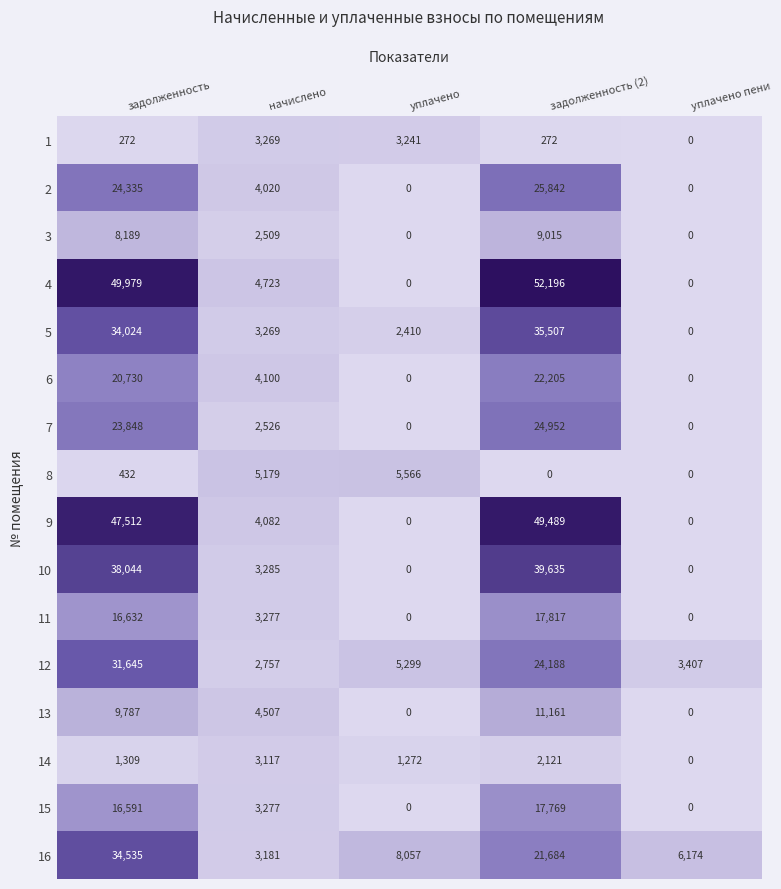

What is the average value of the 15 series?

7527